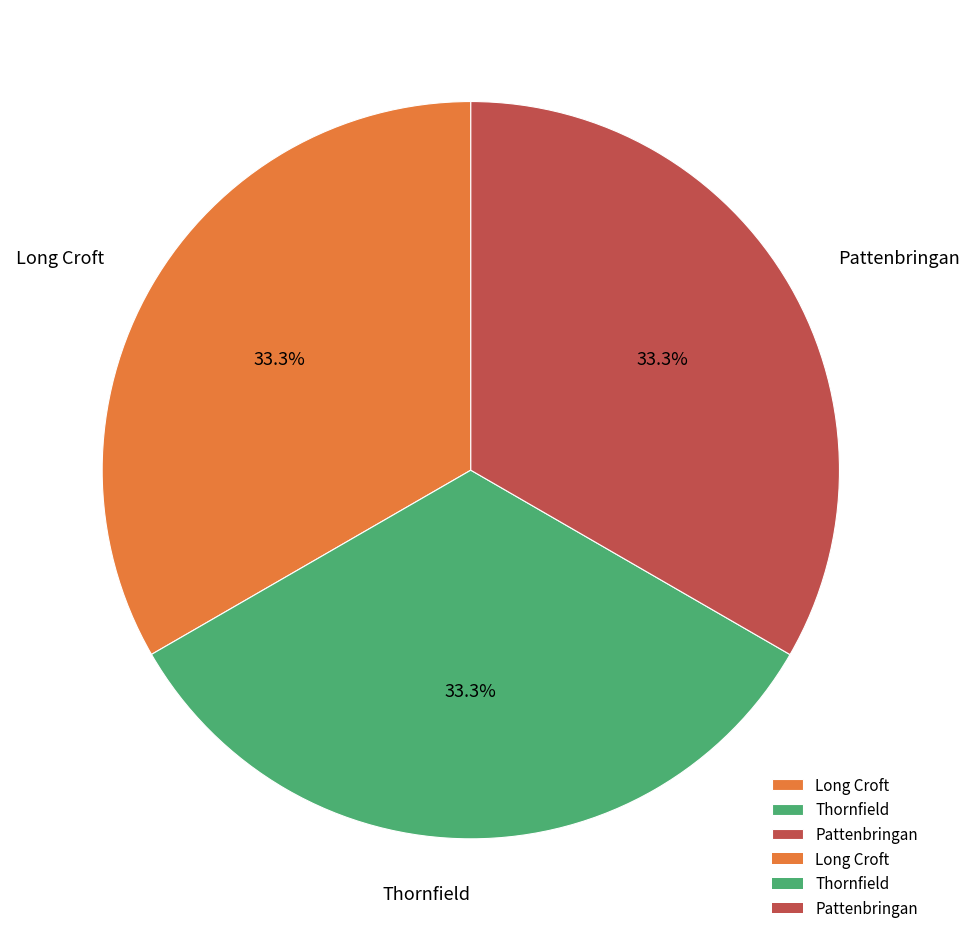

What is the ratio of the value at Pattenbringan to the value at Long Croft?

1.0